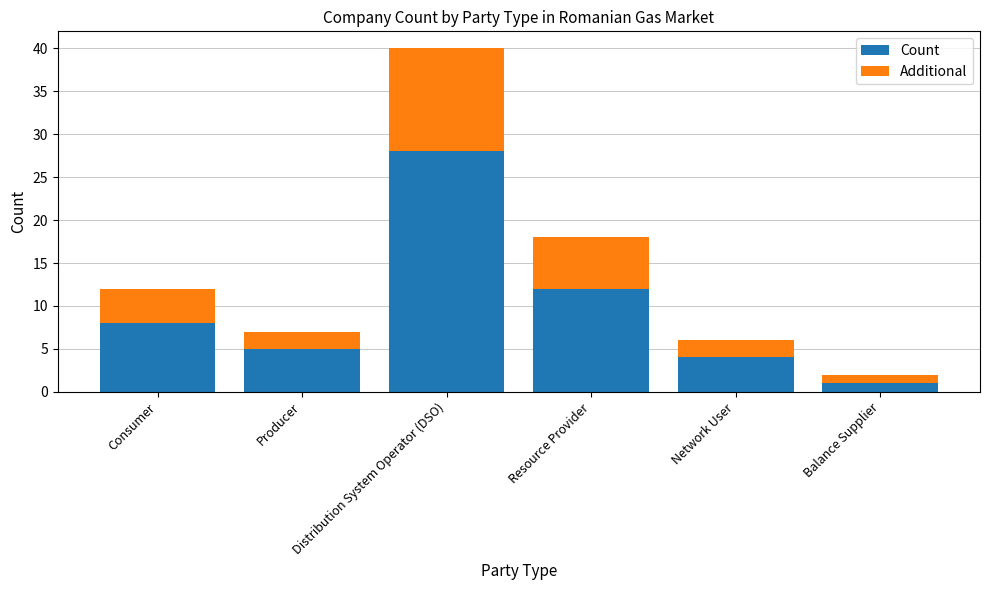

Read the Count value at Consumer.

8